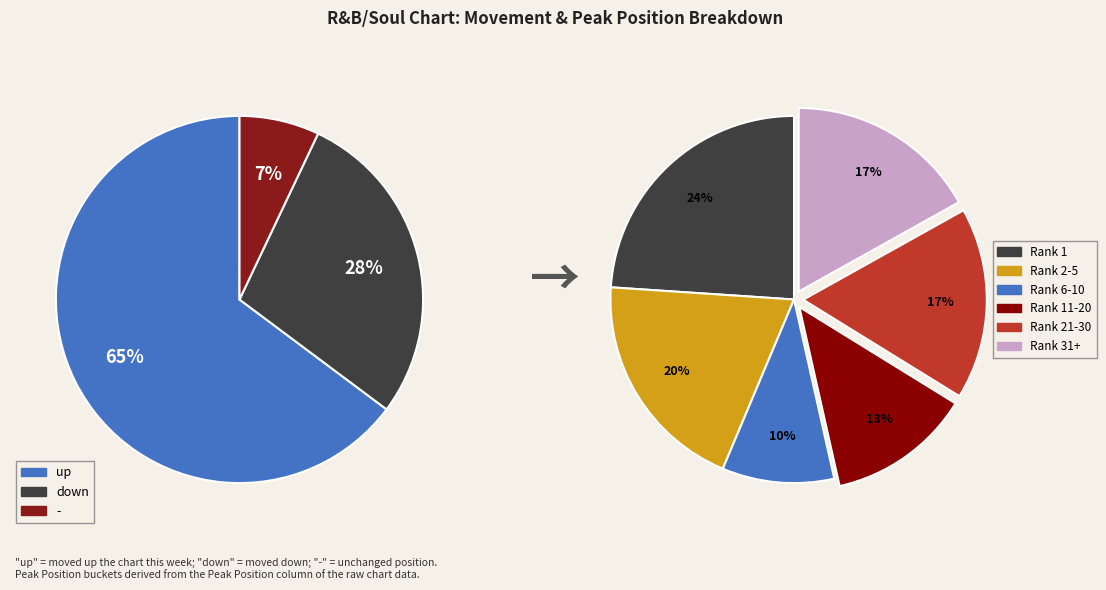

How many slices are in this pie chart?

3